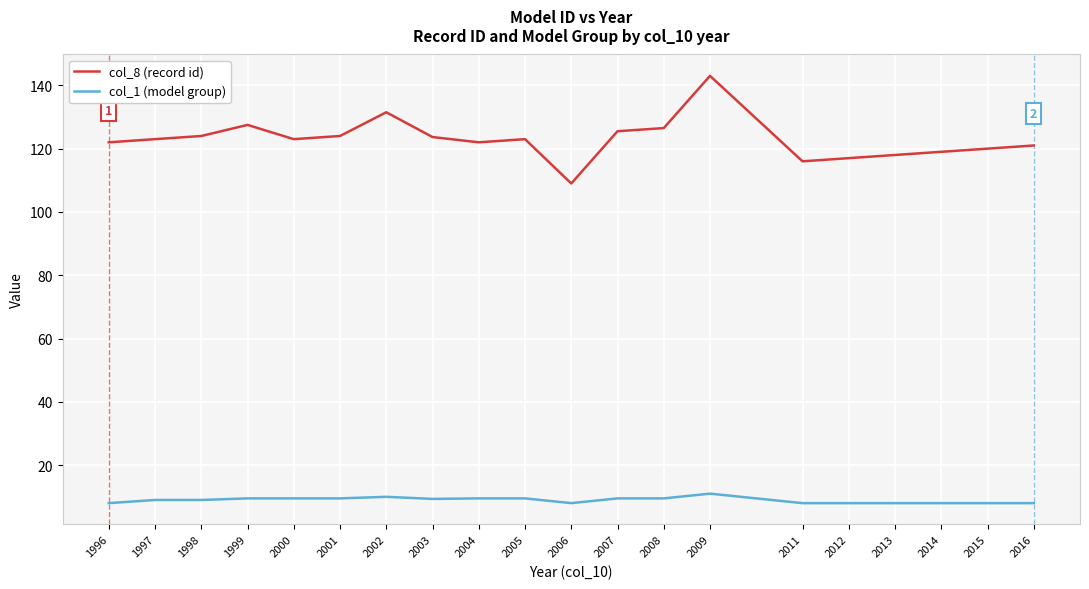

Does the chart display data point markers on the line(s)?

No